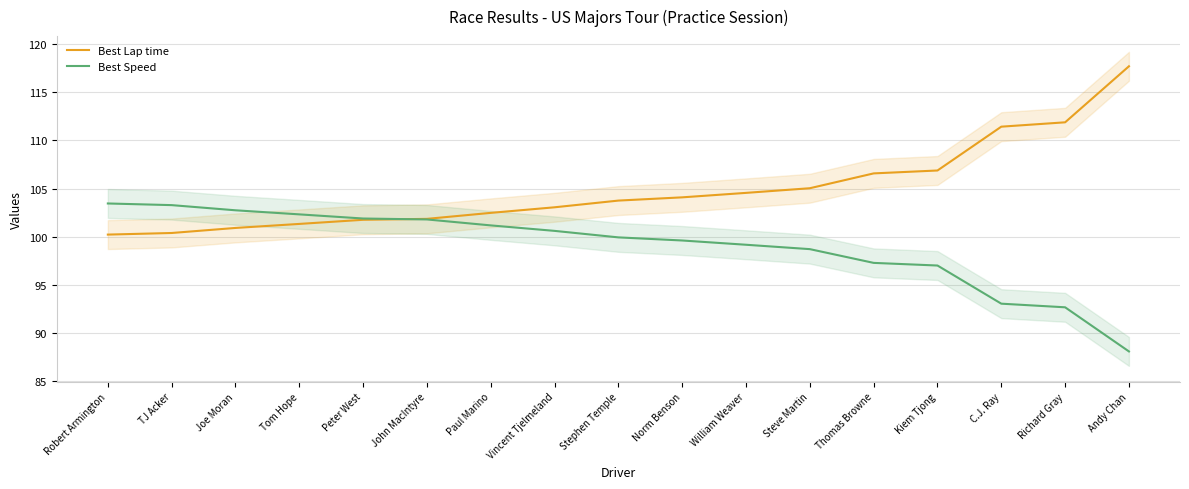

At which category does the chart reach its peak across all series?

Andy Chan